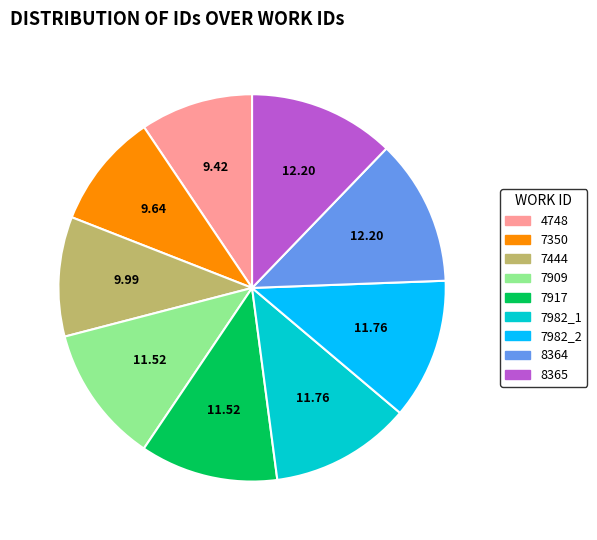

Does 7917 represent more than half of the total?

No